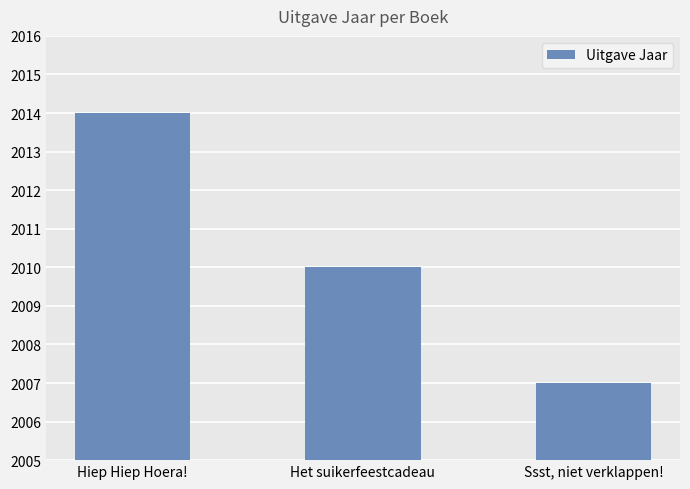

List the labels in order of value, smallest first.

Ssst, niet verklappen!, Het suikerfeestcadeau, Hiep Hiep Hoera!